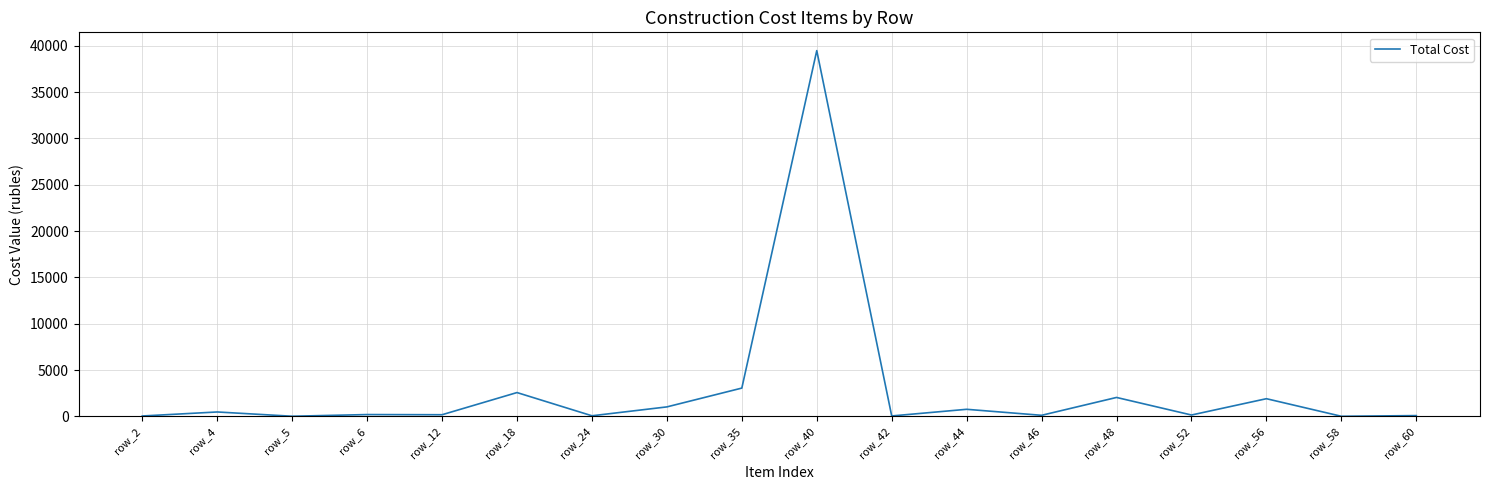

What is the change in value from row_42 to row_46?

+69.9